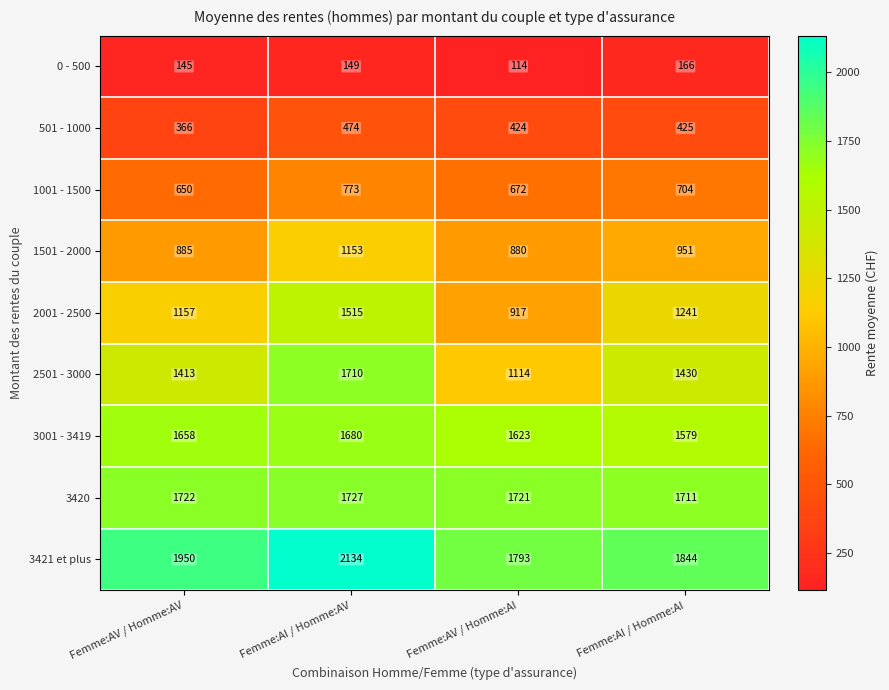

Read the 2501 - 3000 value at Femme:AI / Homme:AV, to the nearest 100.

1700